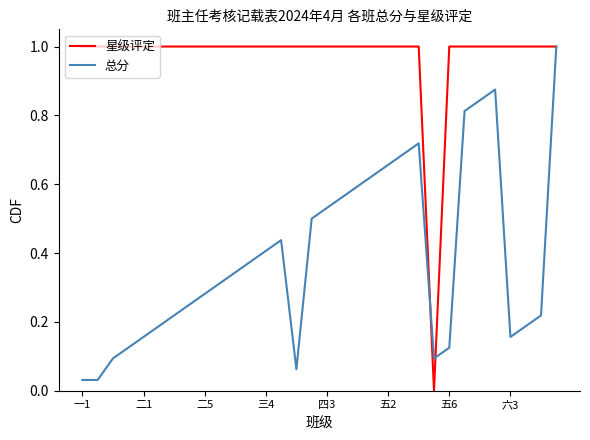

How many lines are shown in the chart?

2